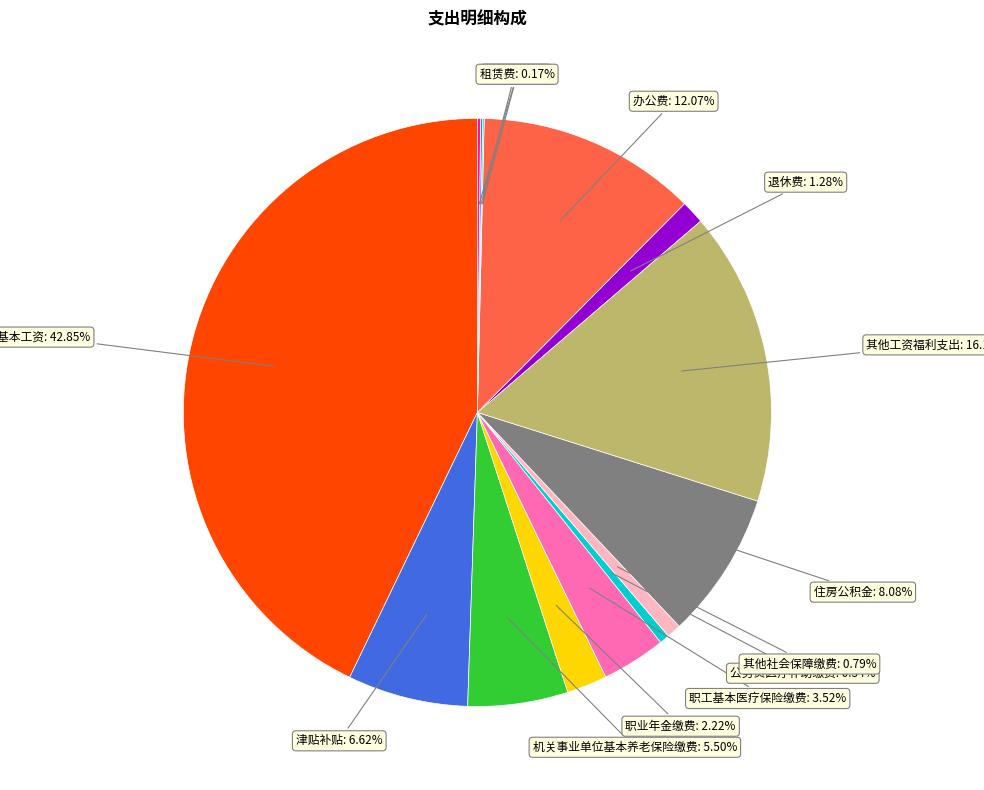

Is there a majority slice in this chart?

No